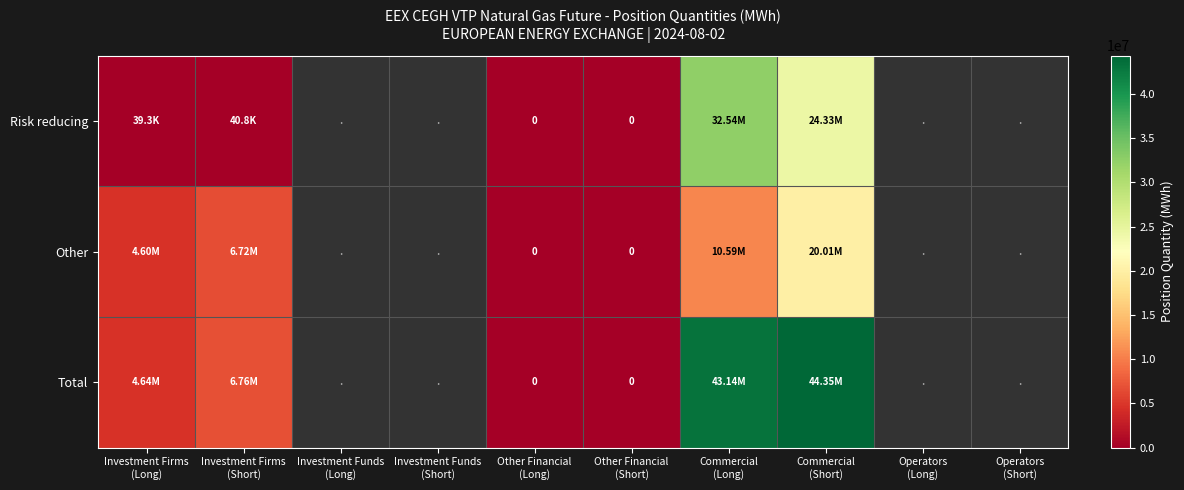

At which label does Total reach its minimum?

Other Financial (Long)